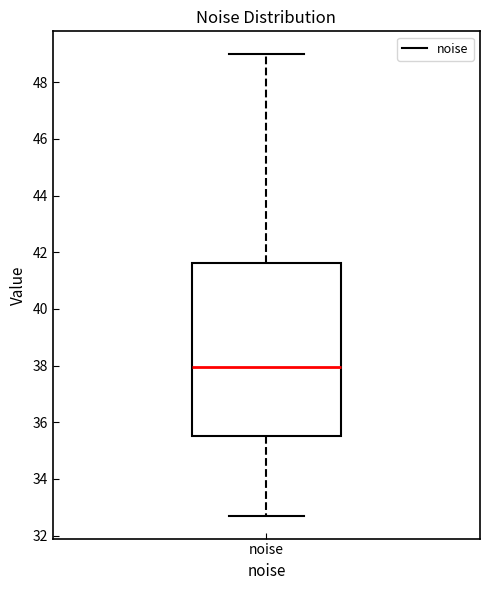

Read this box plot against the y-axis: the position of the median line, the range covered by the box, and the ends of both whiskers. The values are not printed on the chart, so give them approximately, as read against the axis.

median 38.0, box 35.6 to 41.6, whiskers 32.8 to 49.0